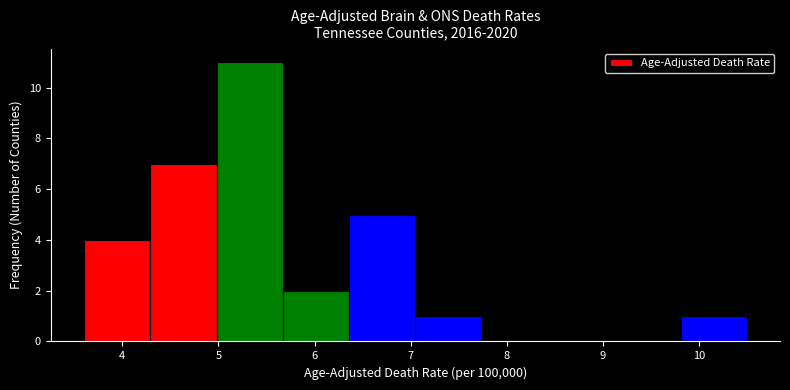

Reading left to right, list every bar in this chart as the range it spans on the x-axis followed by its height. Neither the bar edges nor the heights are printed on the chart, so give them approximately, as read against the axes.

3.60 to 4.29: 4
4.29 to 4.98: 7
4.98 to 5.67: 11
5.67 to 6.36: 2
6.36 to 7.05: 5
7.05 to 7.74: 1
7.74 to 8.43: 0
8.43 to 9.12: 0
9.12 to 9.81: 0
9.81 to 10.50: 1